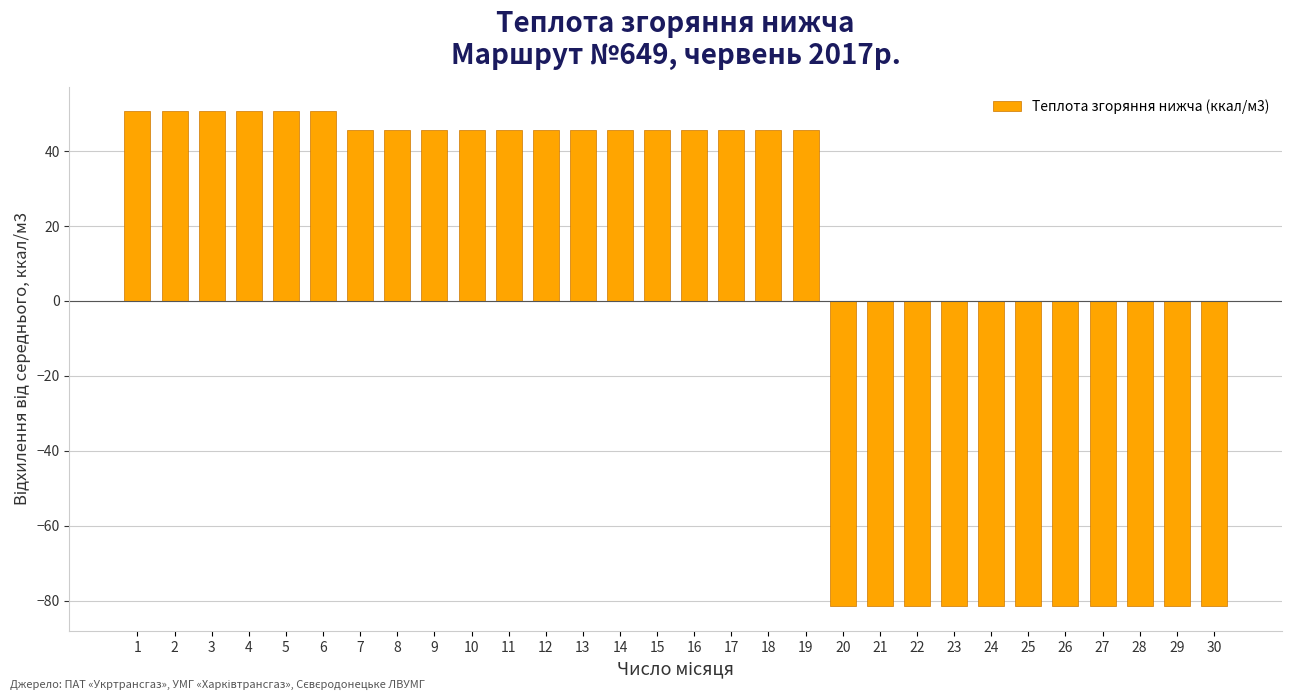

Reading left to right, what are all the values shown in this chart?

50.6	50.6	50.6	50.6	50.6	50.6	45.6	45.6	45.6	45.6	45.6	45.6	45.6	45.6	45.6	45.6	45.6	45.6	45.6	-81.5	-81.5	-81.5	-81.5	-81.5	-81.5	-81.5	-81.5	-81.5	-81.5	-81.5